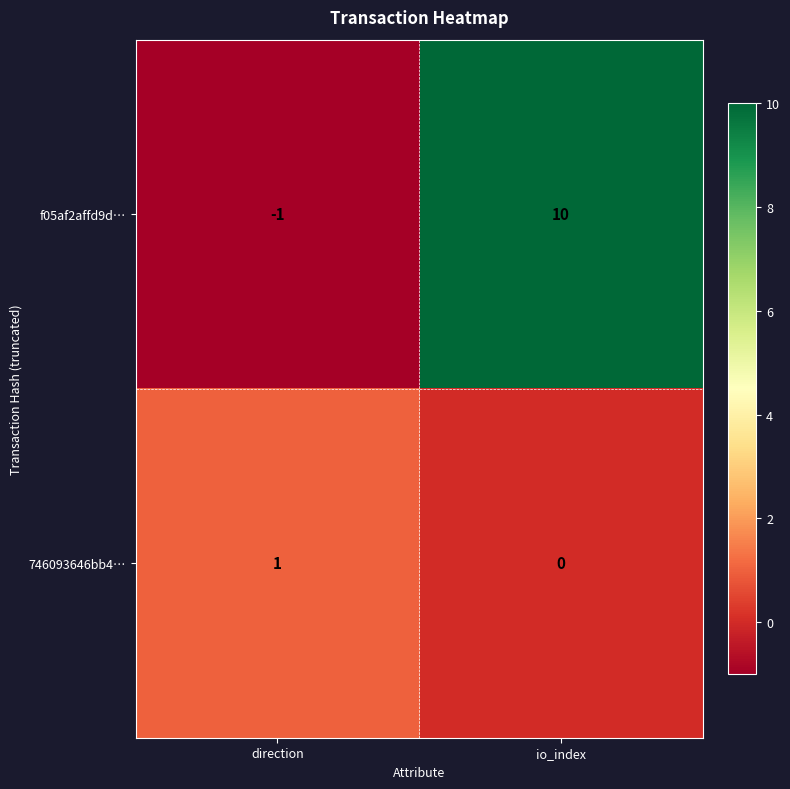

Which series changed the most between direction and io_index?

f05af2affd9d…